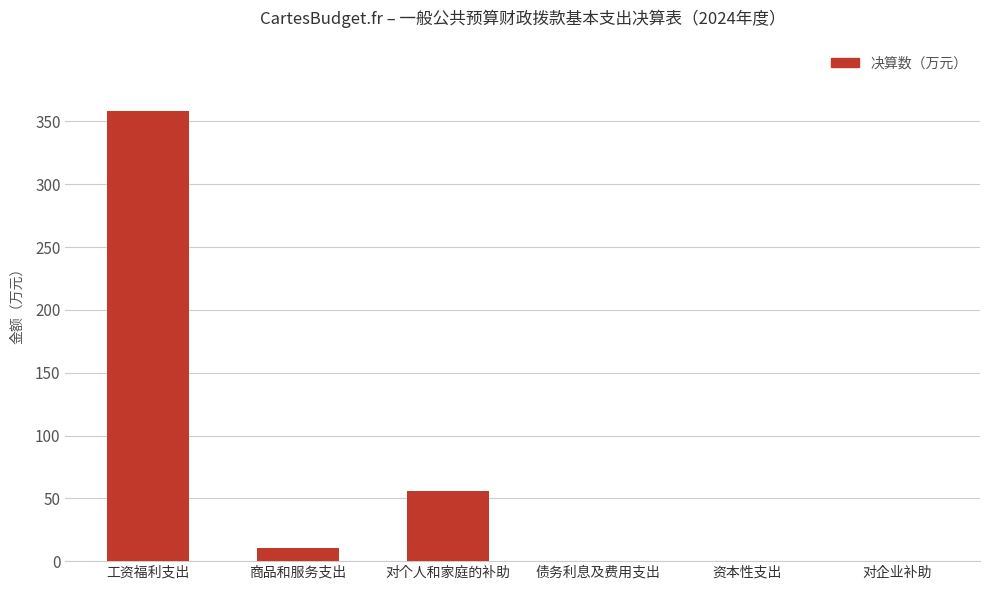

At which category does the chart reach its peak across all series?

工资福利支出